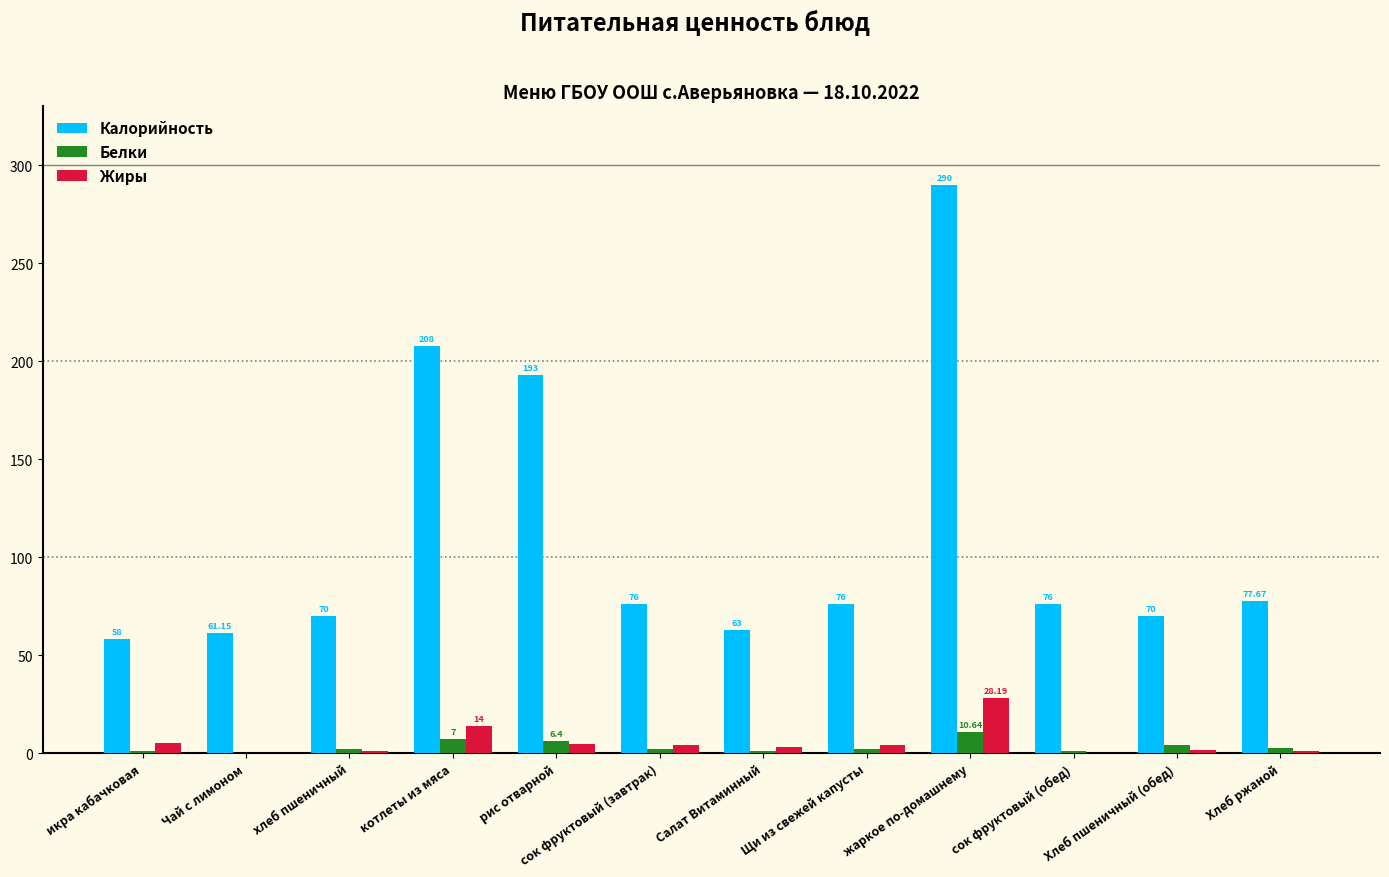

At which category is the sum across all series the highest?

жаркое по-домашнему